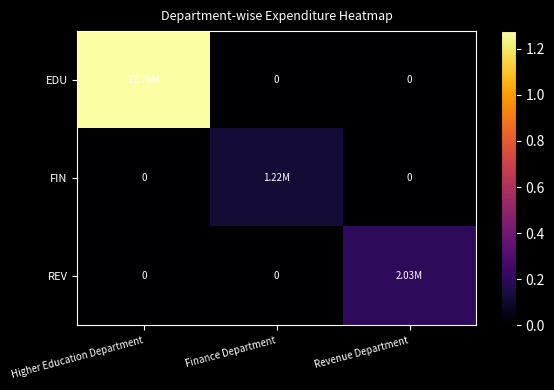

The EDU series shows 0 at Revenue Department. True or false?

True